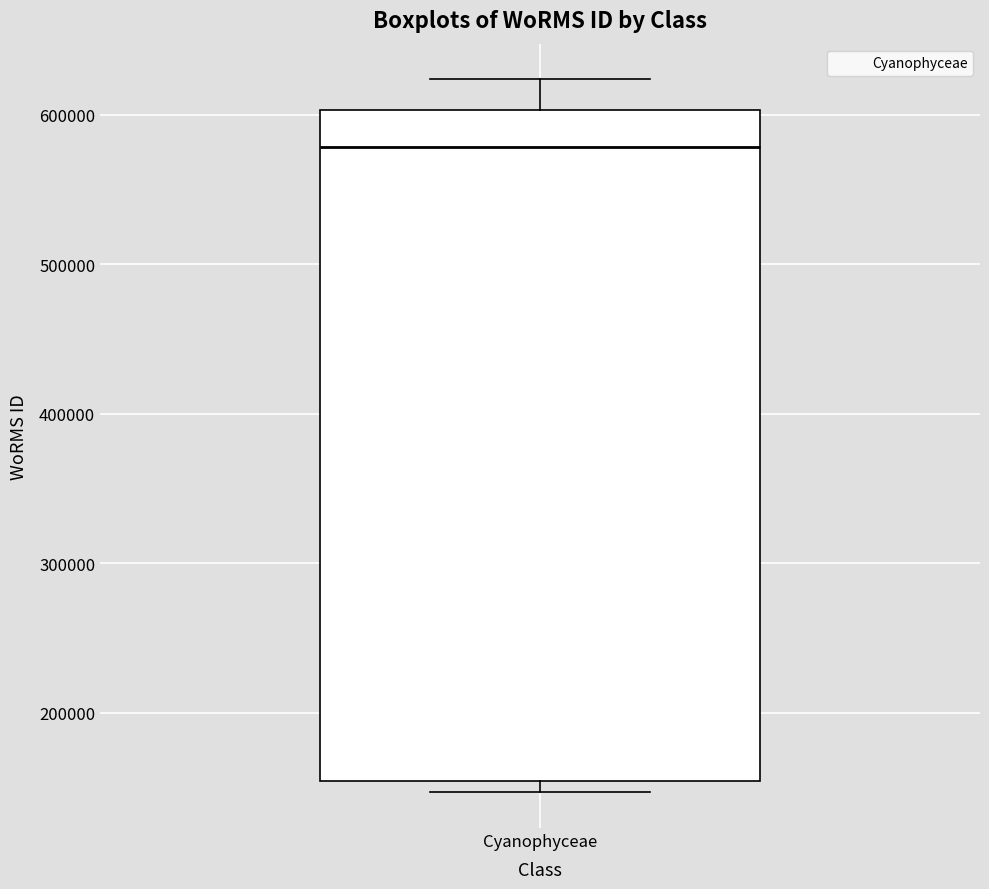

Transcribe this box plot: give where the median line is, the range the box spans, and where the two whiskers end, as read against the y-axis. The values are not printed on the chart, so give them approximately, as read against the axis.

median 580000, box 150000 to 600000, whiskers 150000 (just below the box's lower edge) to 620000